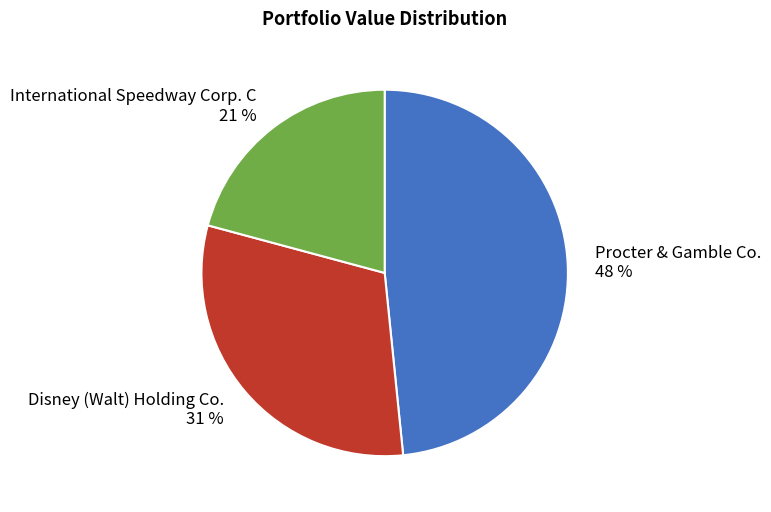

Is the sum of Disney (Walt) Holding Co. and International Speedway Corp. C greater than half?

Yes